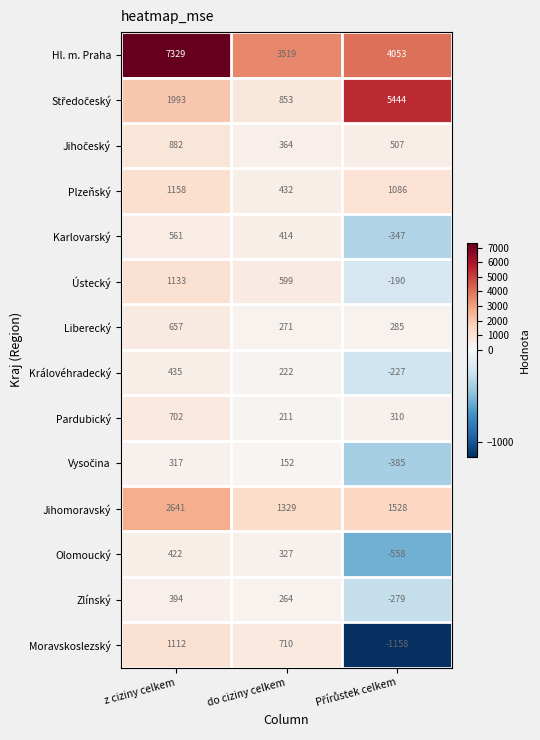

Which category has the lowest value in the Hl. m. Praha series?

do ciziny celkem